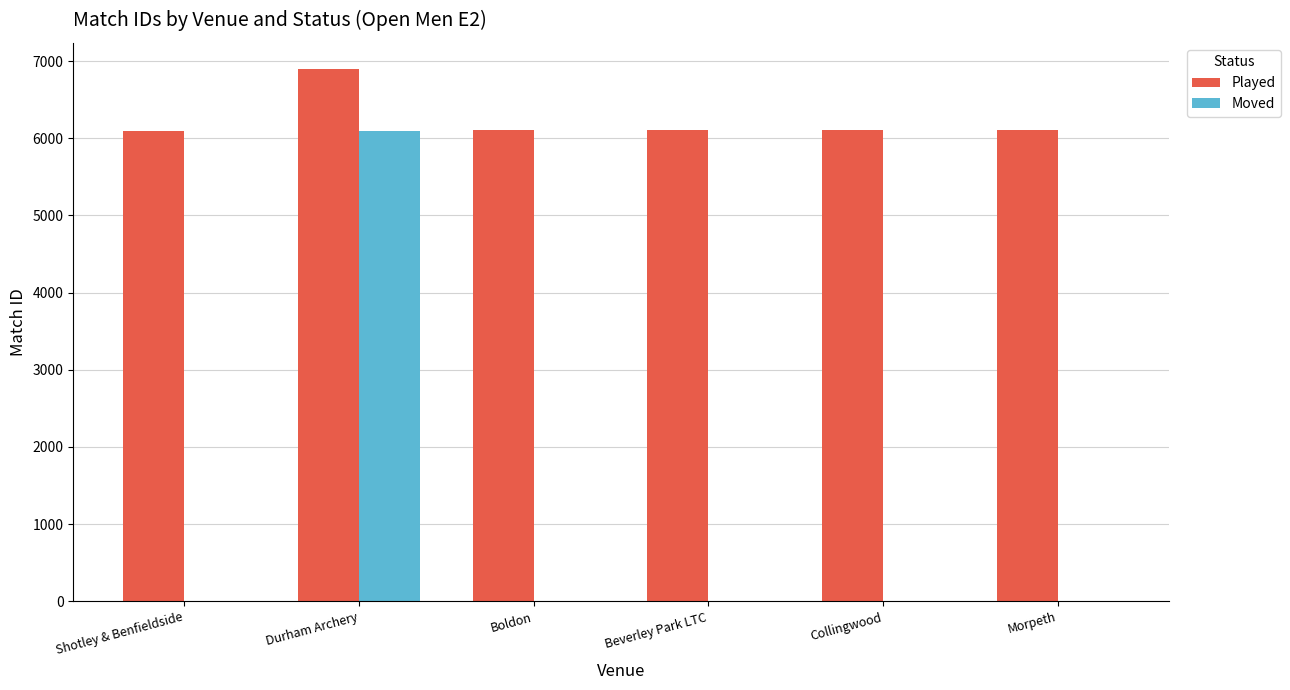

How many groups of bars are there?

6